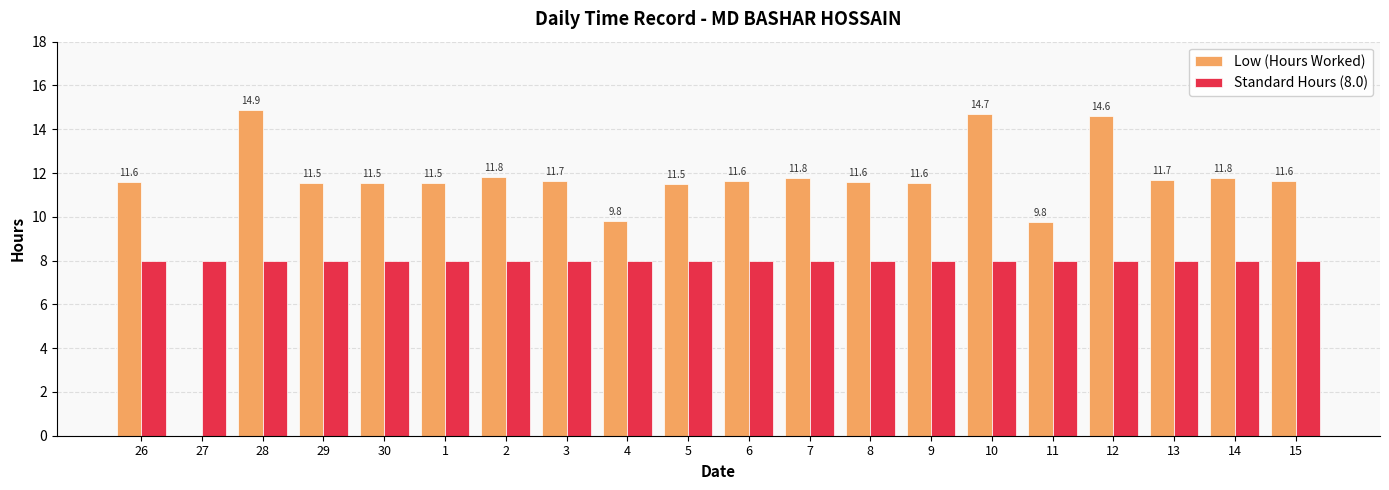

What is the highest value of the Standard Hours (8.0) series?

8.0